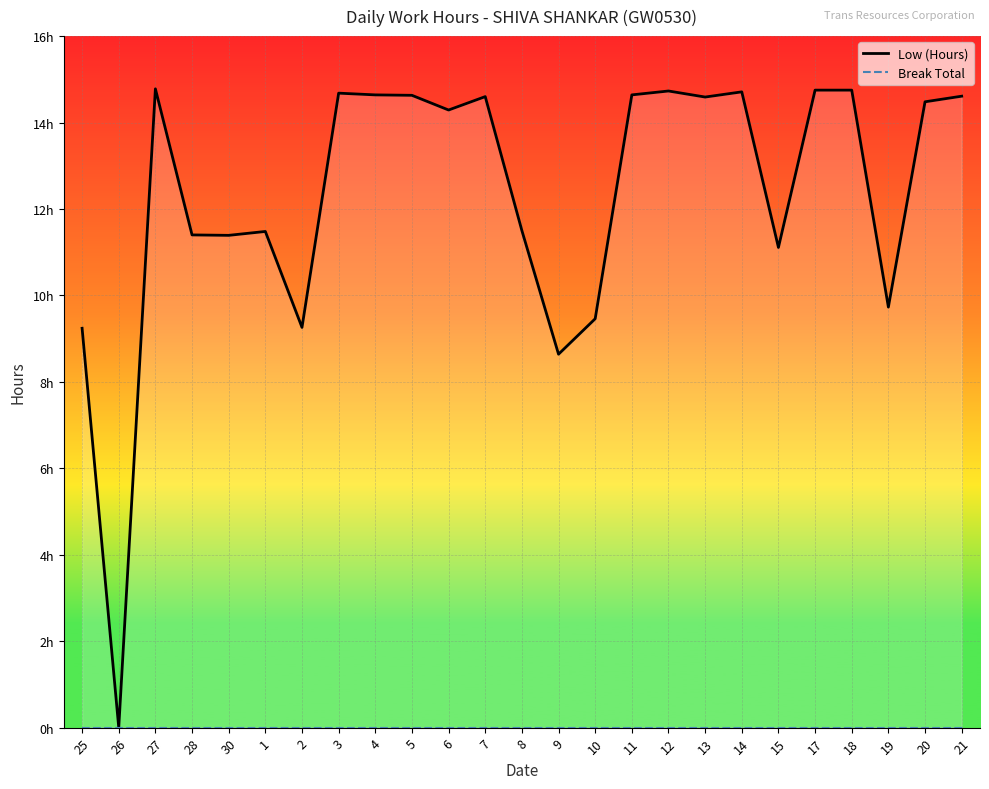

The value of Low (Hours) at 20 is 25.4. True or false?

False